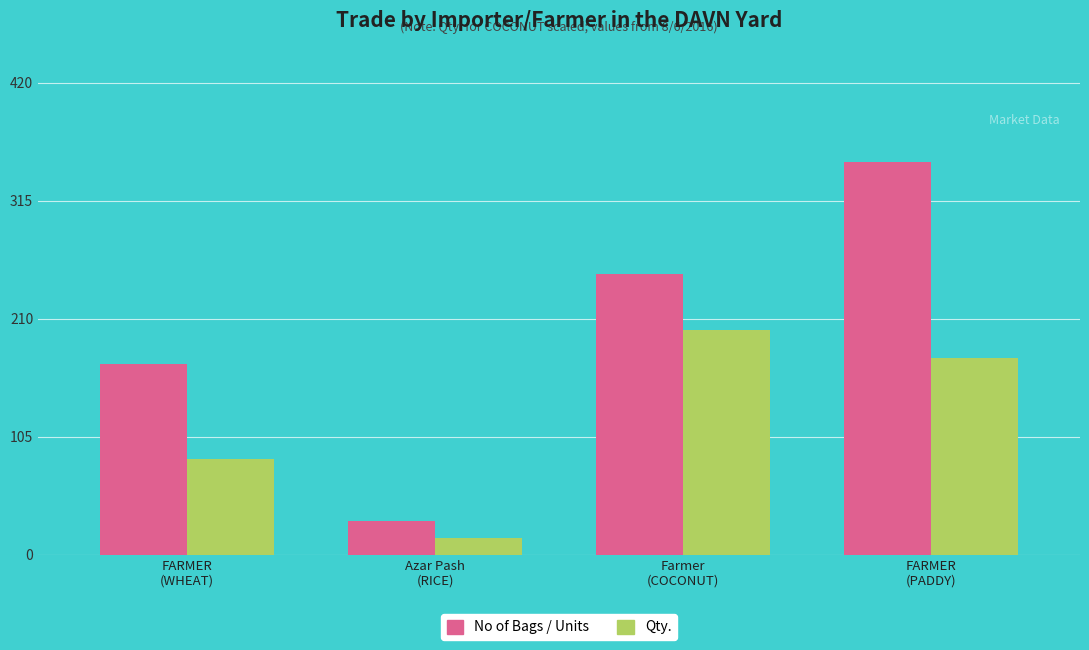

The value of No of Bags / Units at FARMER
(WHEAT) is 286. True or false?

False